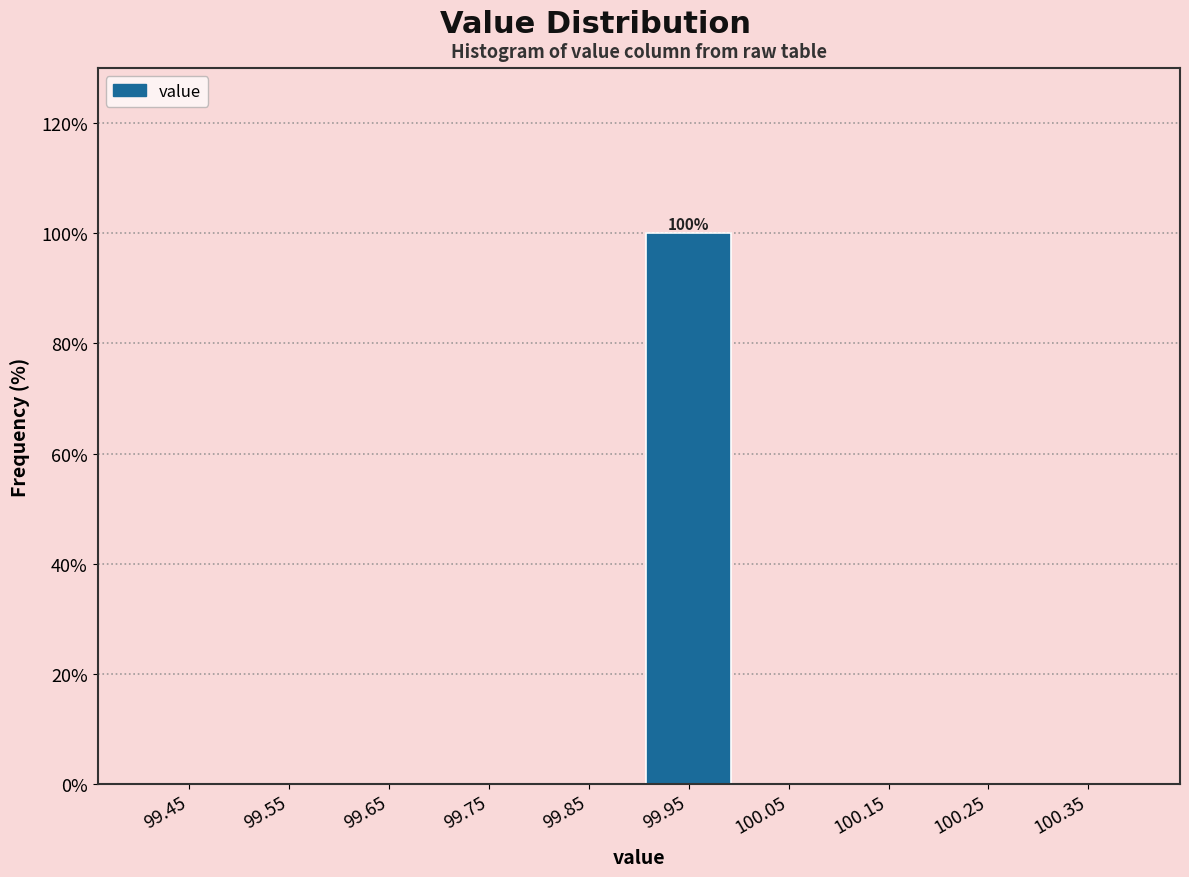

Which range on the x-axis has the tallest bar?

99.9 to 100.0